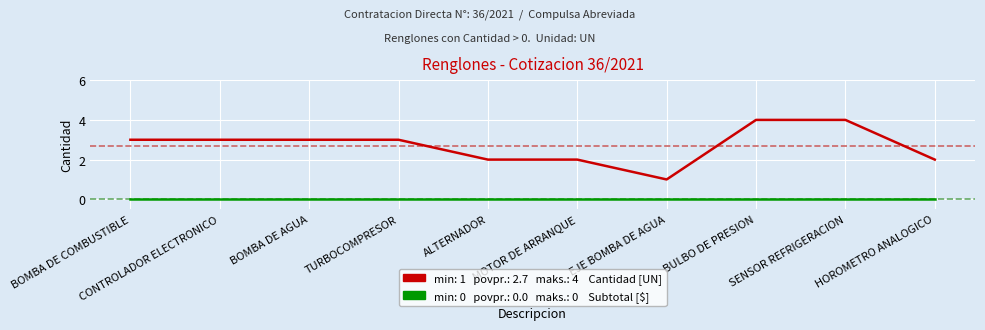

What is the difference between the highest and lowest values at TURBOCOMPRESOR?

3